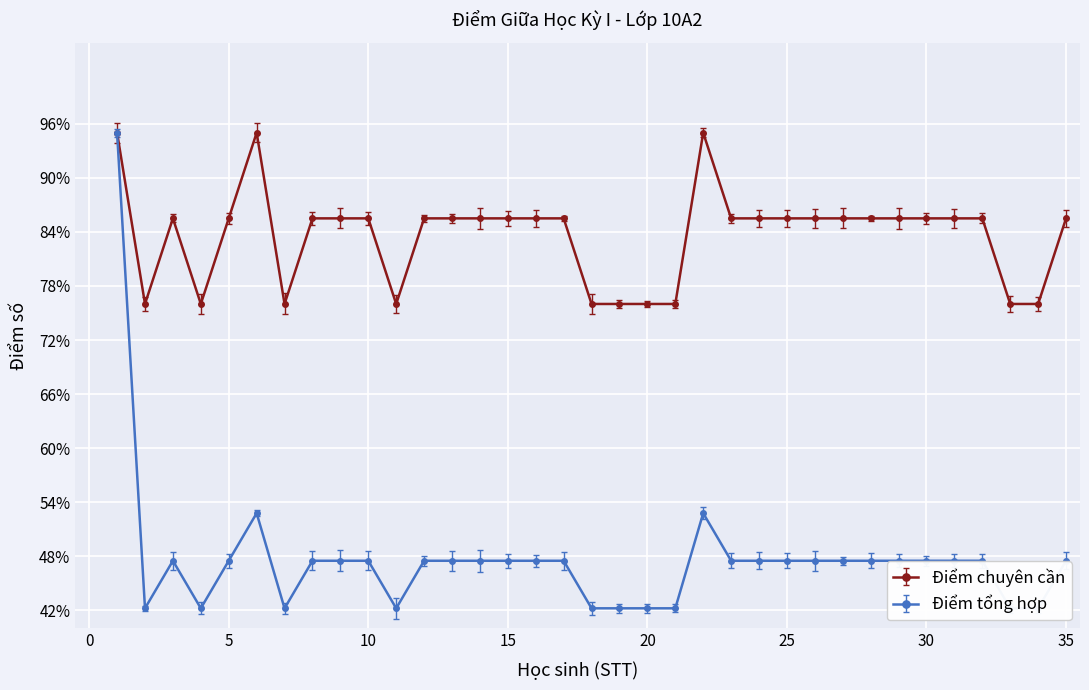

Reading left to right, extract all data points from this chart.

Điểm chuyên cần: 95.0	76.0	85.5	76.0	85.5	95.0	76.0	85.5	85.5	85.5	76.0	85.5	85.5	85.5	85.5	85.5	85.5	76.0	76.0	76.0	76.0	95.0	85.5	85.5	85.5	85.5	85.5	85.5	85.5	85.5	85.5	85.5	76.0	76.0	85.5
Điểm tổng hợp: 95.0	42.2	47.5	42.2	47.5	52.8	42.2	47.5	47.5	47.5	42.2	47.5	47.5	47.5	47.5	47.5	47.5	42.2	42.2	42.2	42.2	52.8	47.5	47.5	47.5	47.5	47.5	47.5	47.5	47.5	47.5	47.5	42.2	42.2	47.5